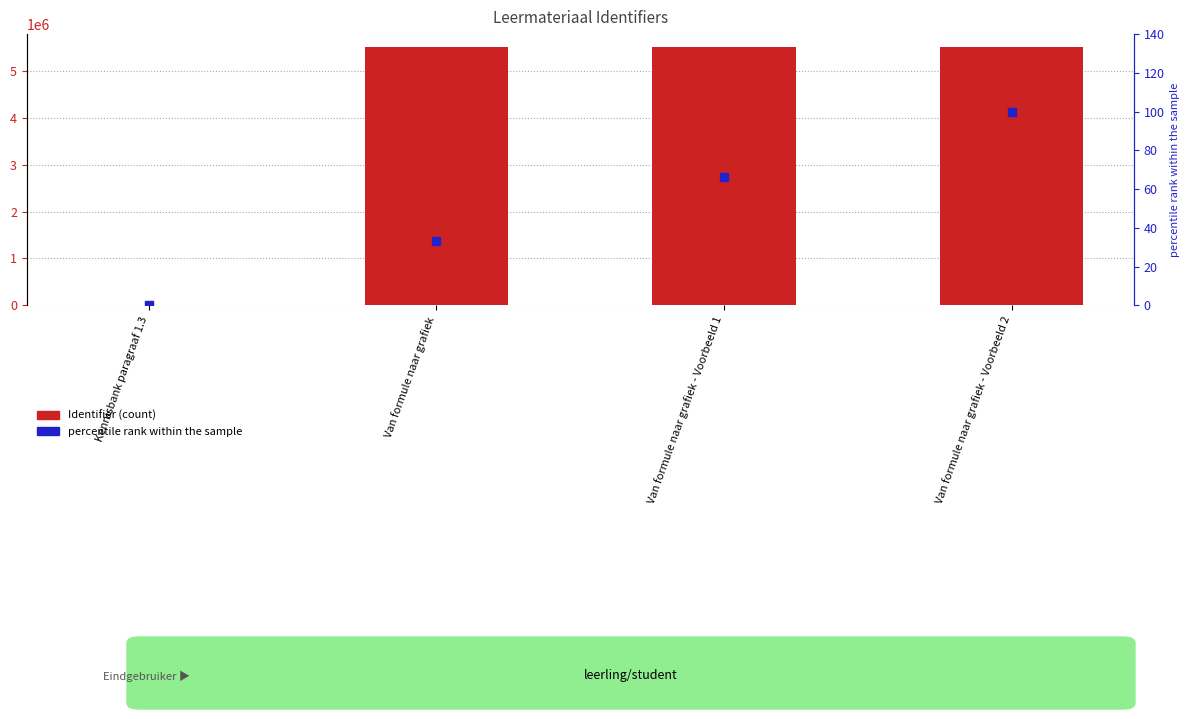

Which series has the widest spread of Y values?

Identifier